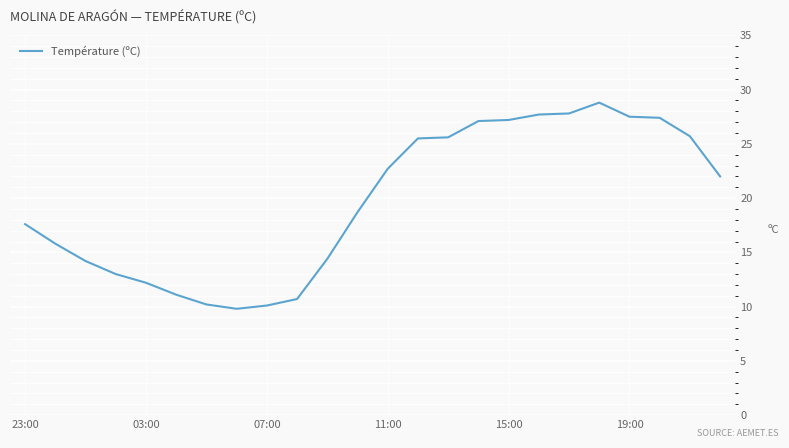

What is the difference between the maximum and minimum values?

19.0